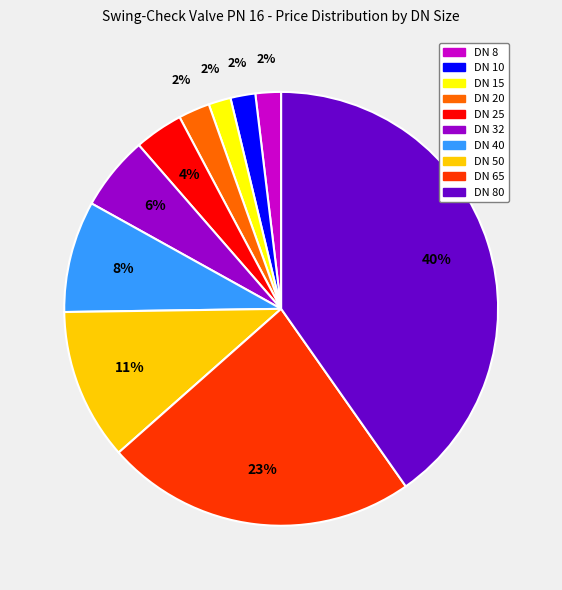

The DN 32 slice represents 6% of the pie. True or false?

True